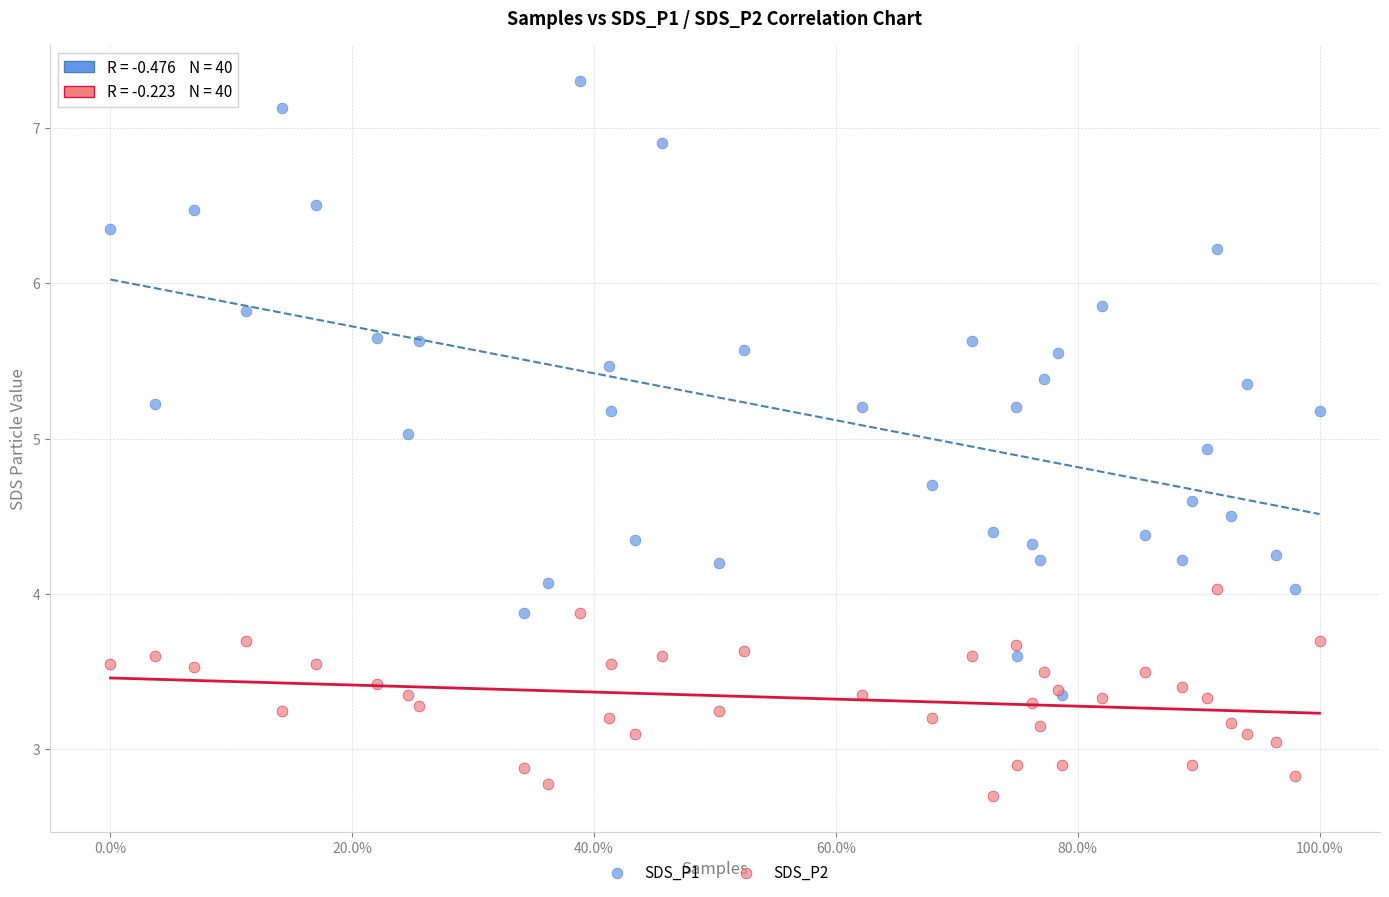

What are all the series names shown in the legend?

SDS_P1, SDS_P2